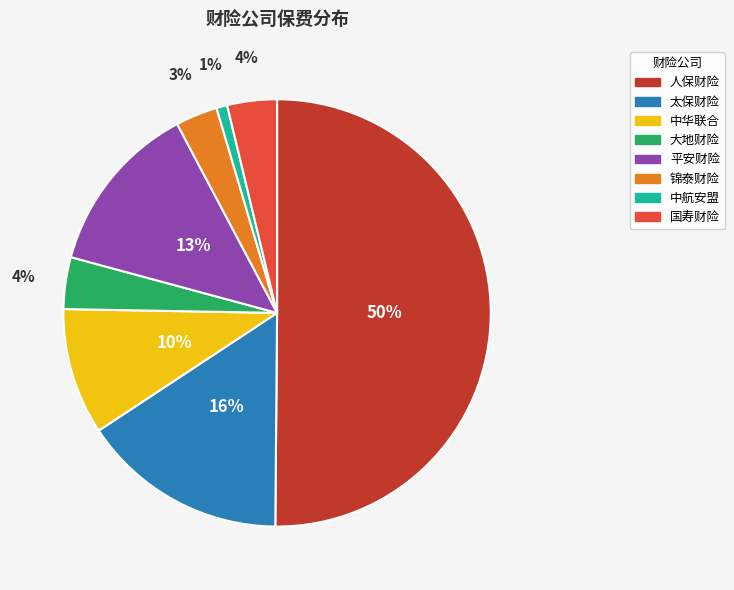

To the nearest percent, what portion does 中华联合 represent?

10%